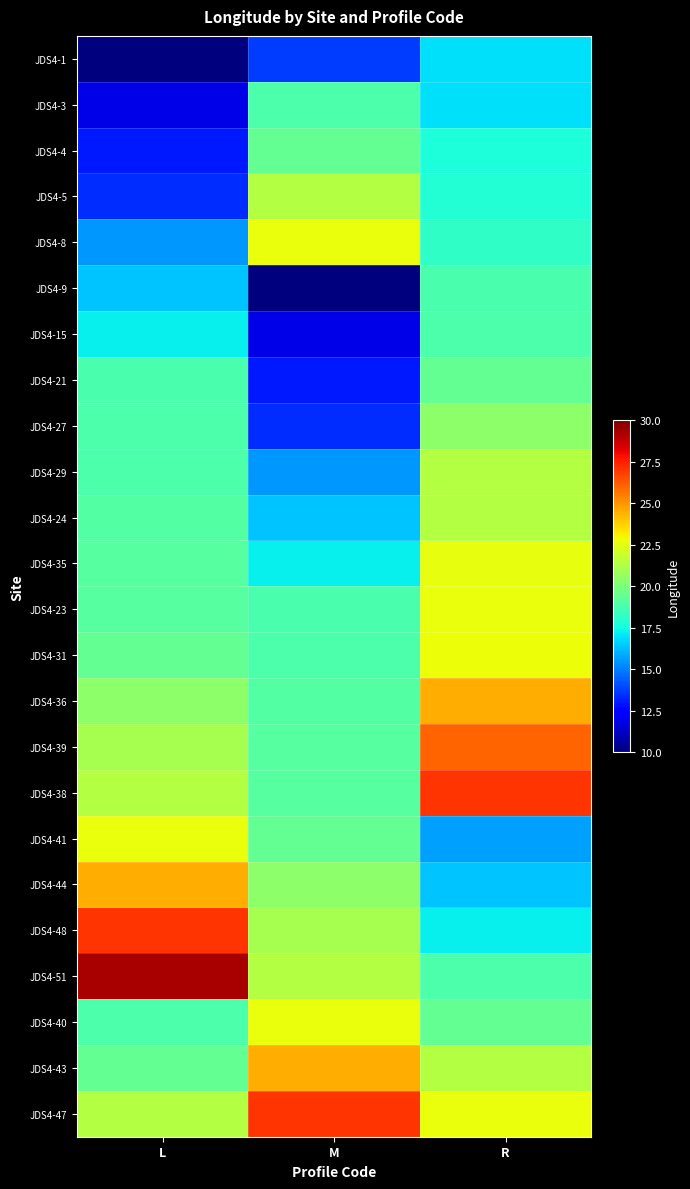

What is the minimum value shown in the chart?

10.0